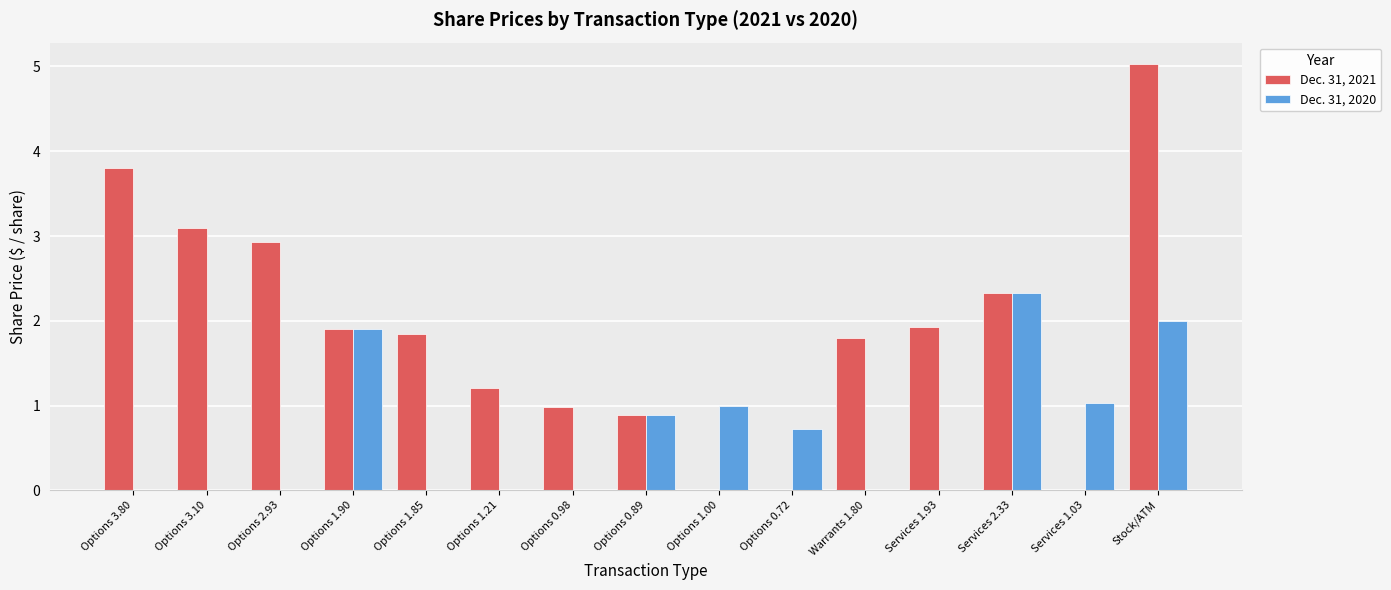

What is the difference between the Dec. 31, 2021 values at Options 0.72 and Services 2.33?

2.3